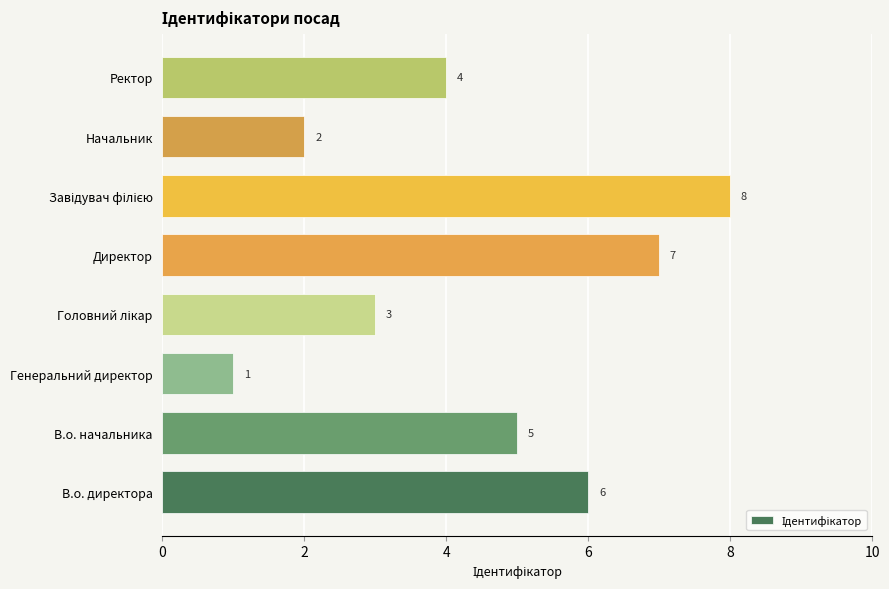

Count the values in the range 3 to 7.

5